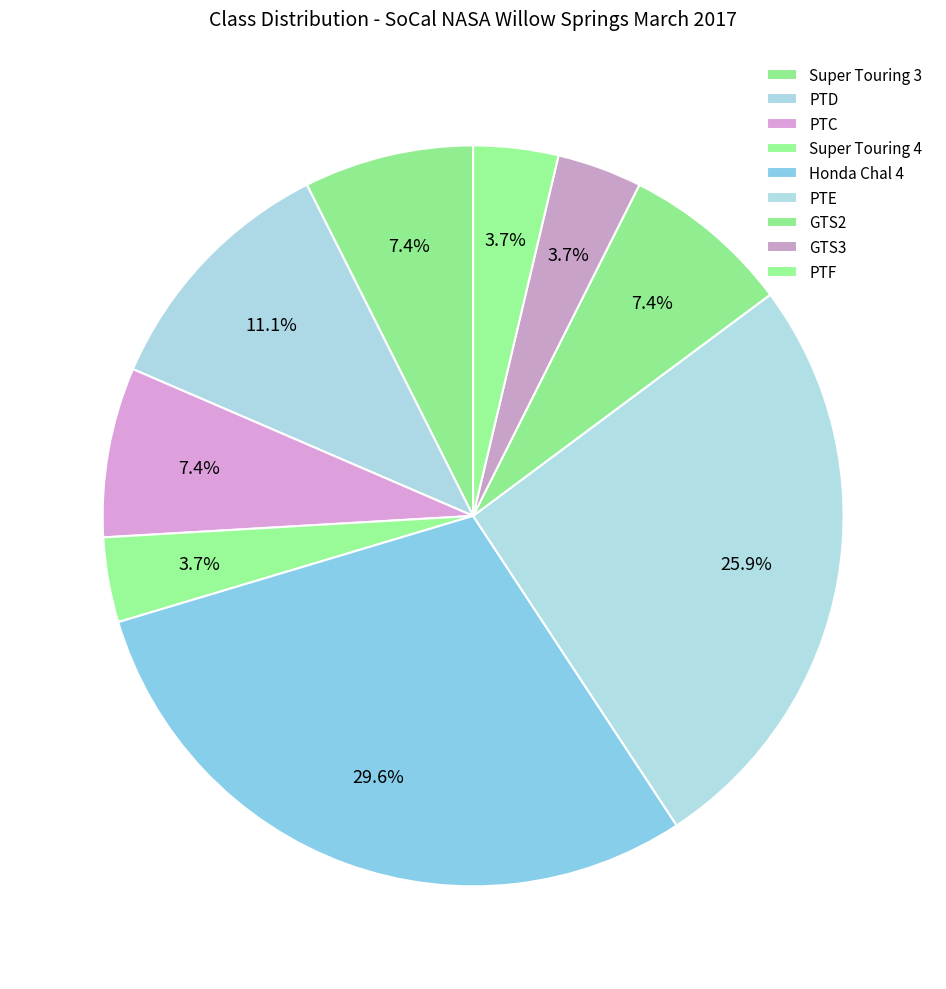

To the nearest percent, what percentage of the pie is PTD?

11%